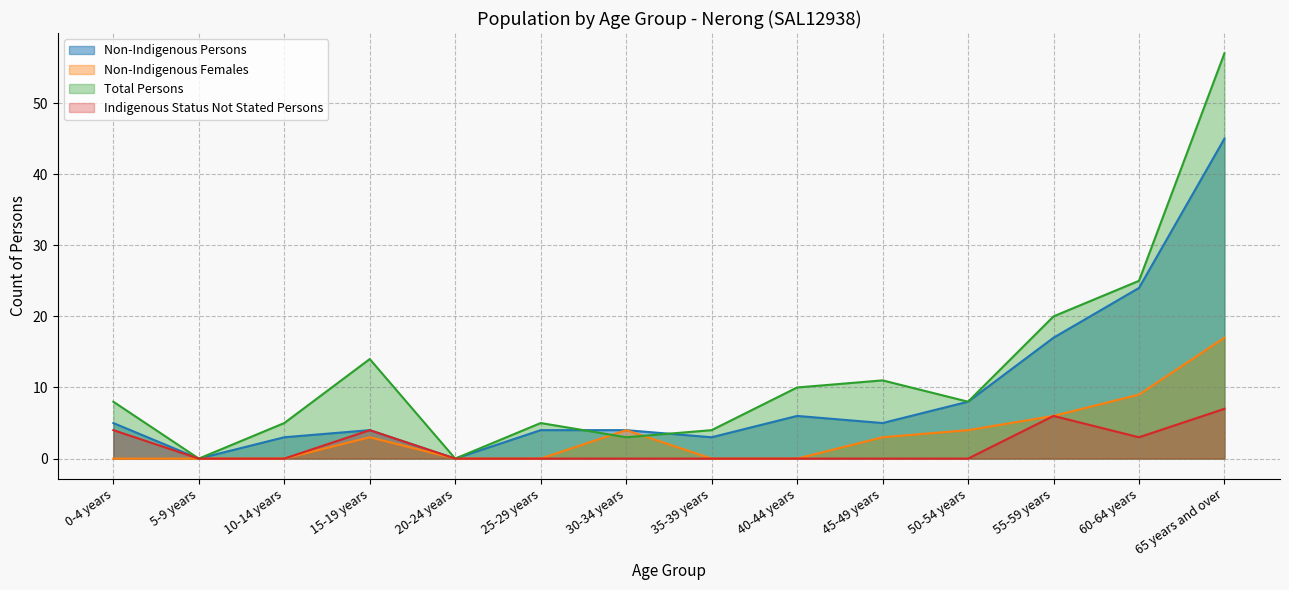

Is it true that Total Persons equals 13 at 50-54 years?

False